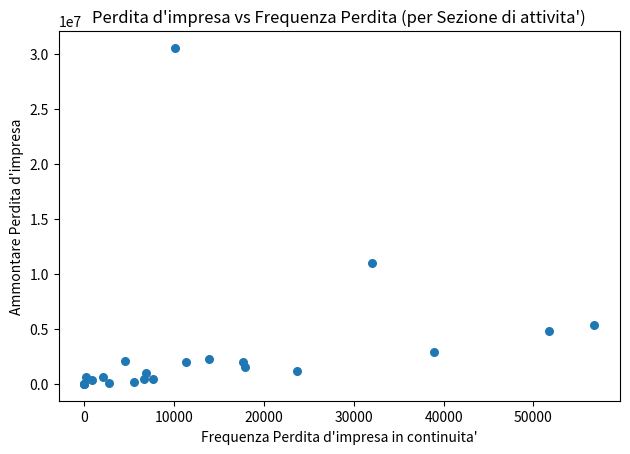

What Y value in the scatter plot is closest to 15281798?

10968940